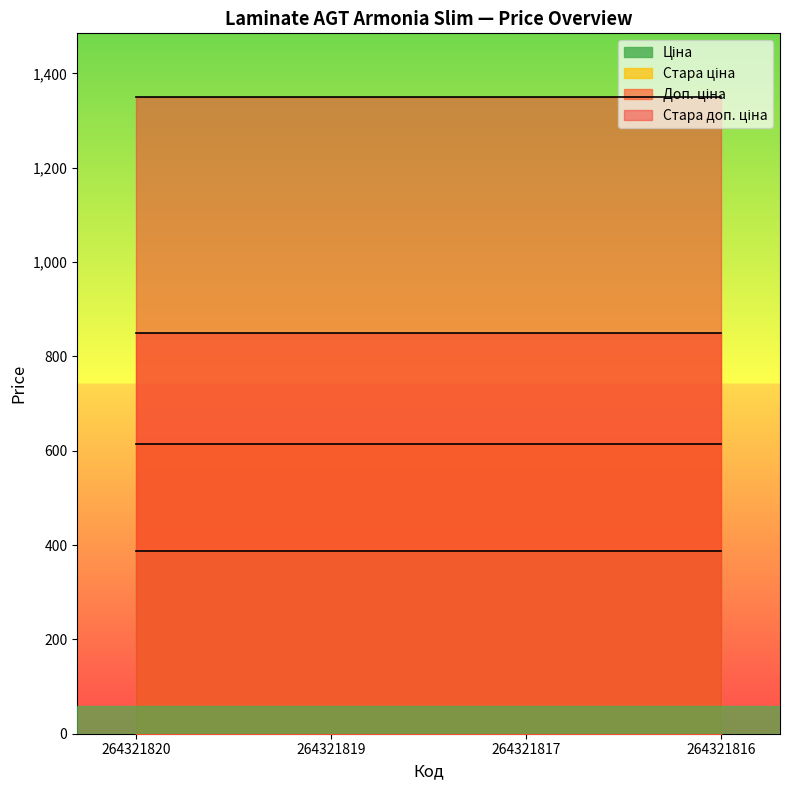

True or false: Доп. ціна and Стара ціна cross at least once.

False